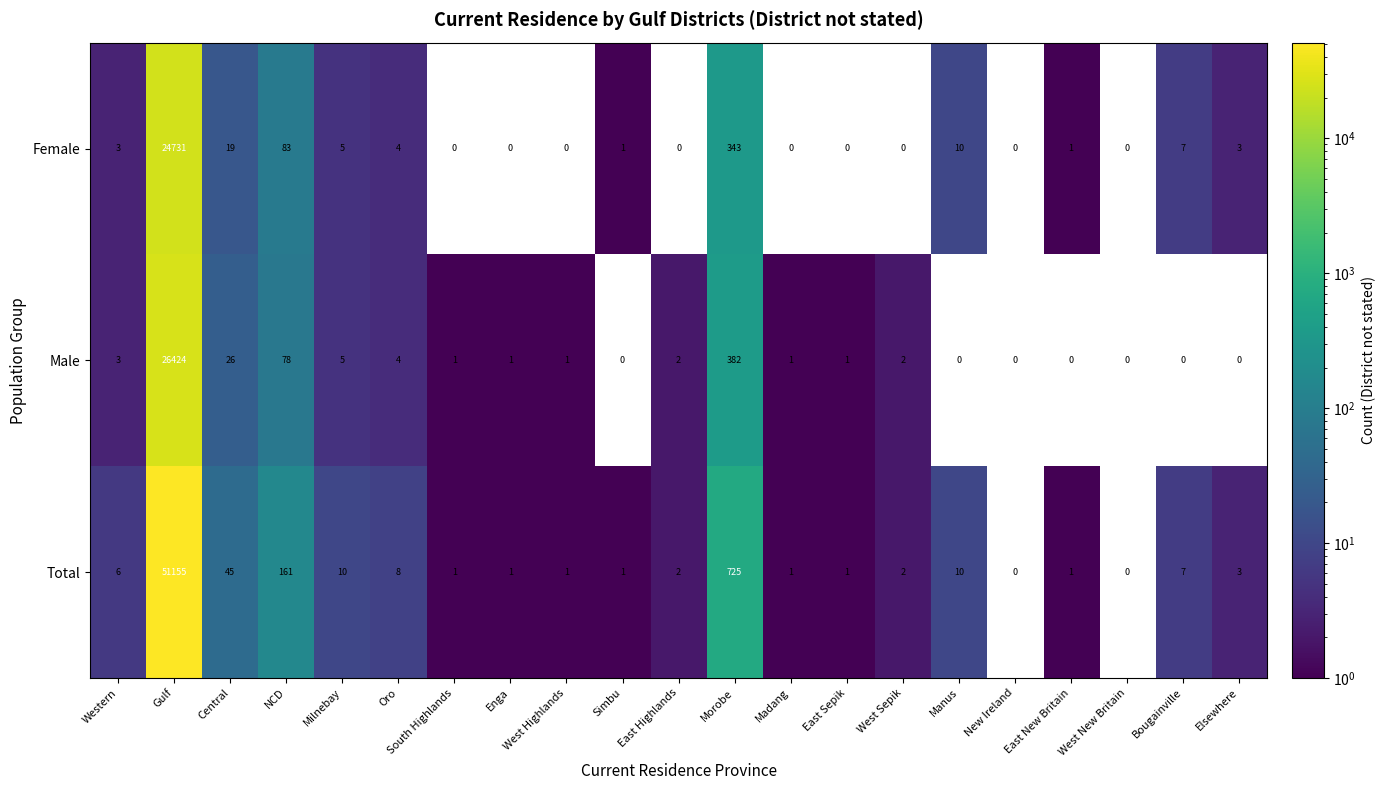

At which label does Total first exceed 2?

Western